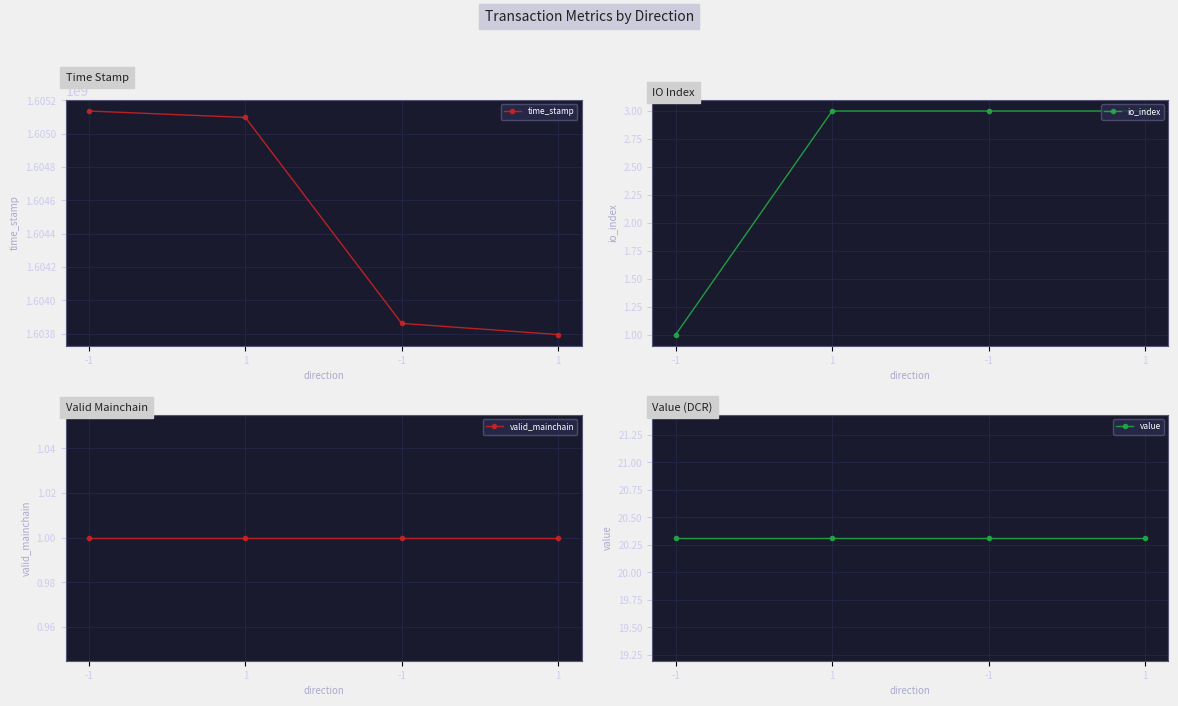

True or false: valid_mainchain has more than 2 interior local peaks.

False